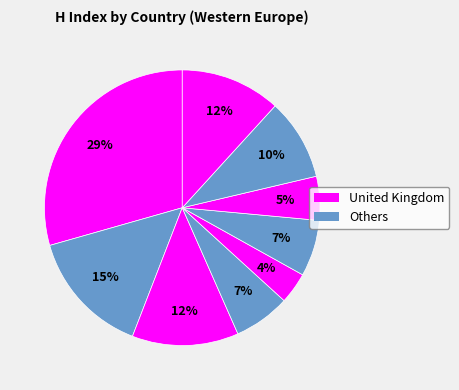

How many segments does this pie chart have?

9